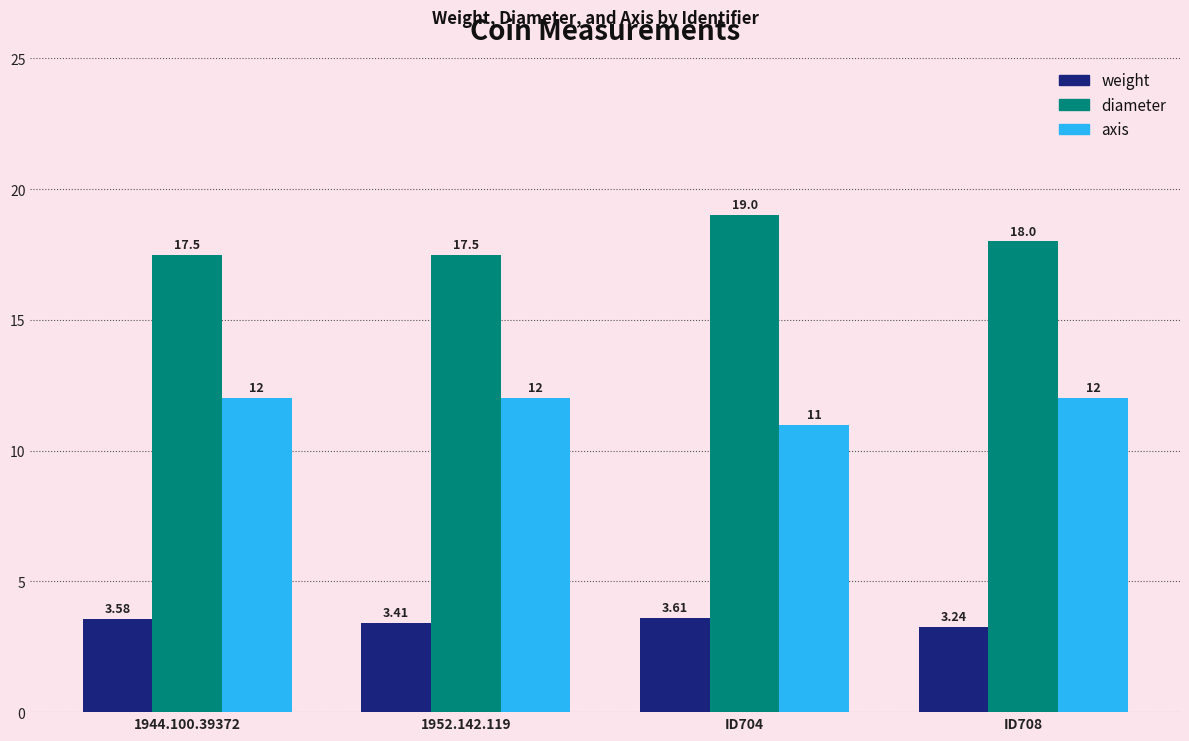

What is the difference between the maximum and minimum values in the weight series?

0.4